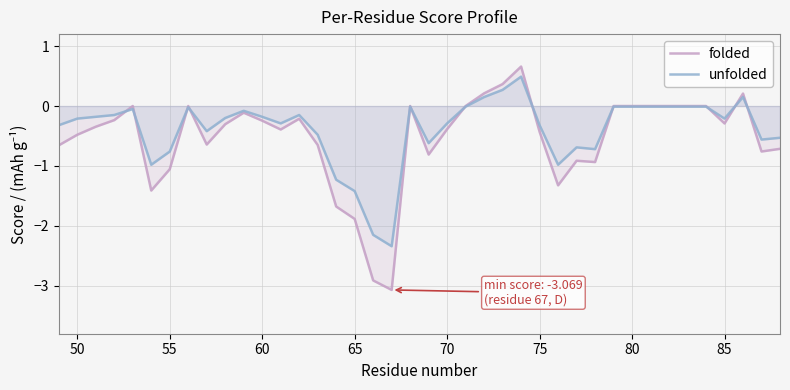

Rank the series by their maximum value, from lowest to highest.

unfolded, folded